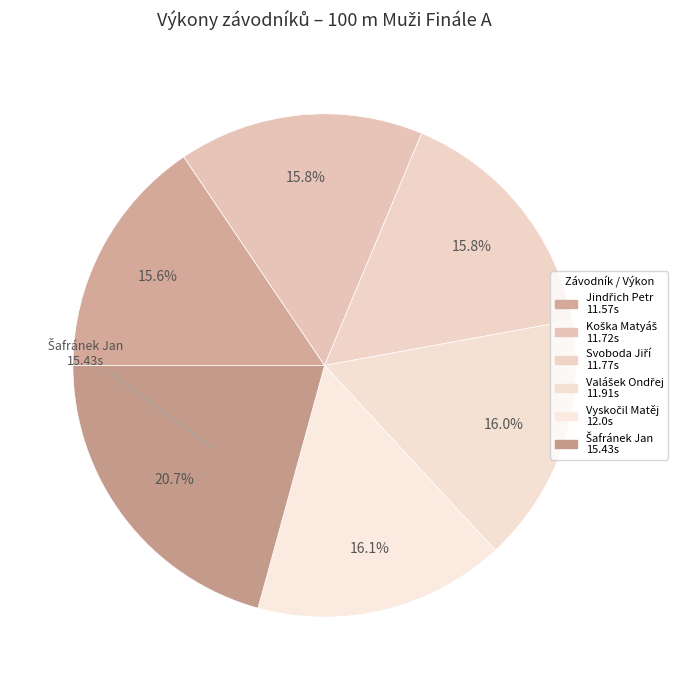

Does Vyskočil Matěj represent more than half of the total?

No